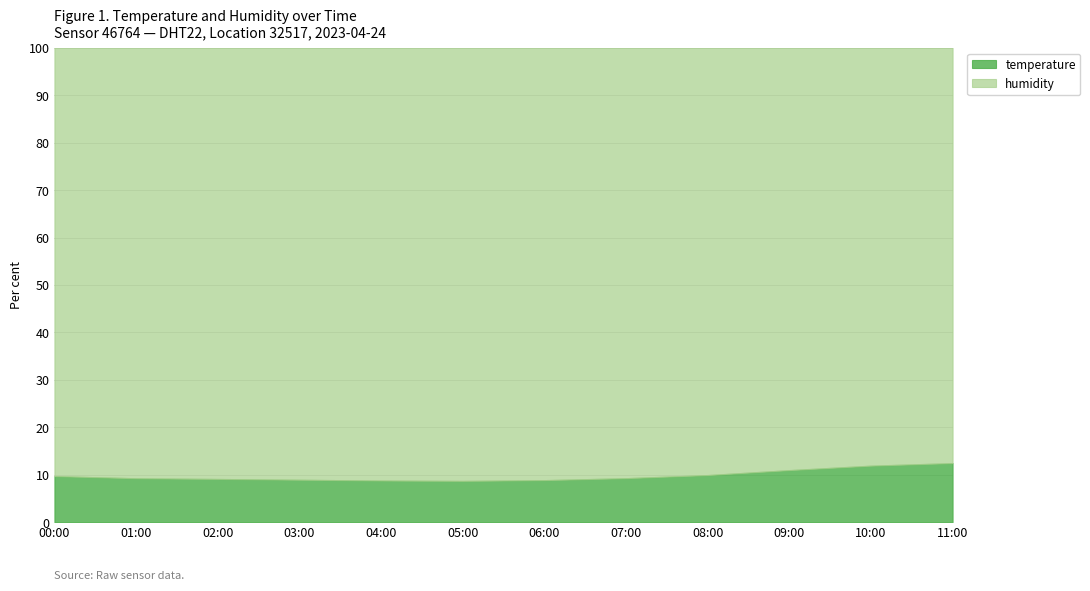

What position from the right is 05:00?

7